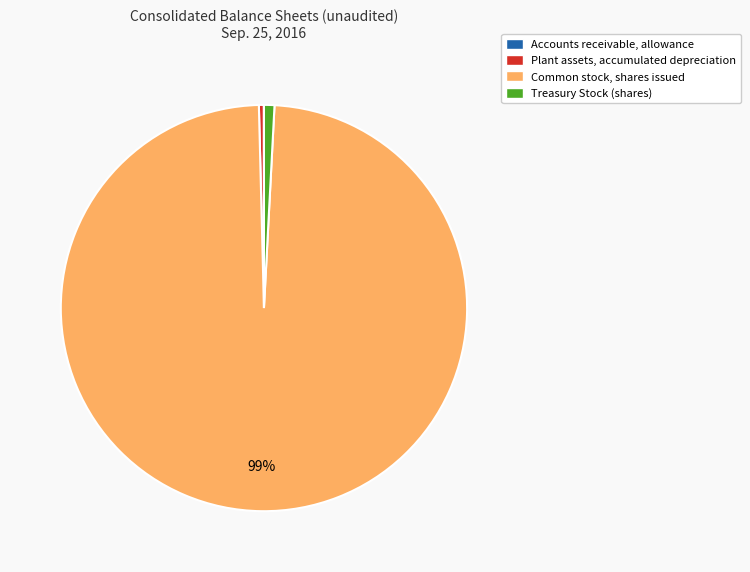

Is there any slice that represents more than half of the pie?

Yes